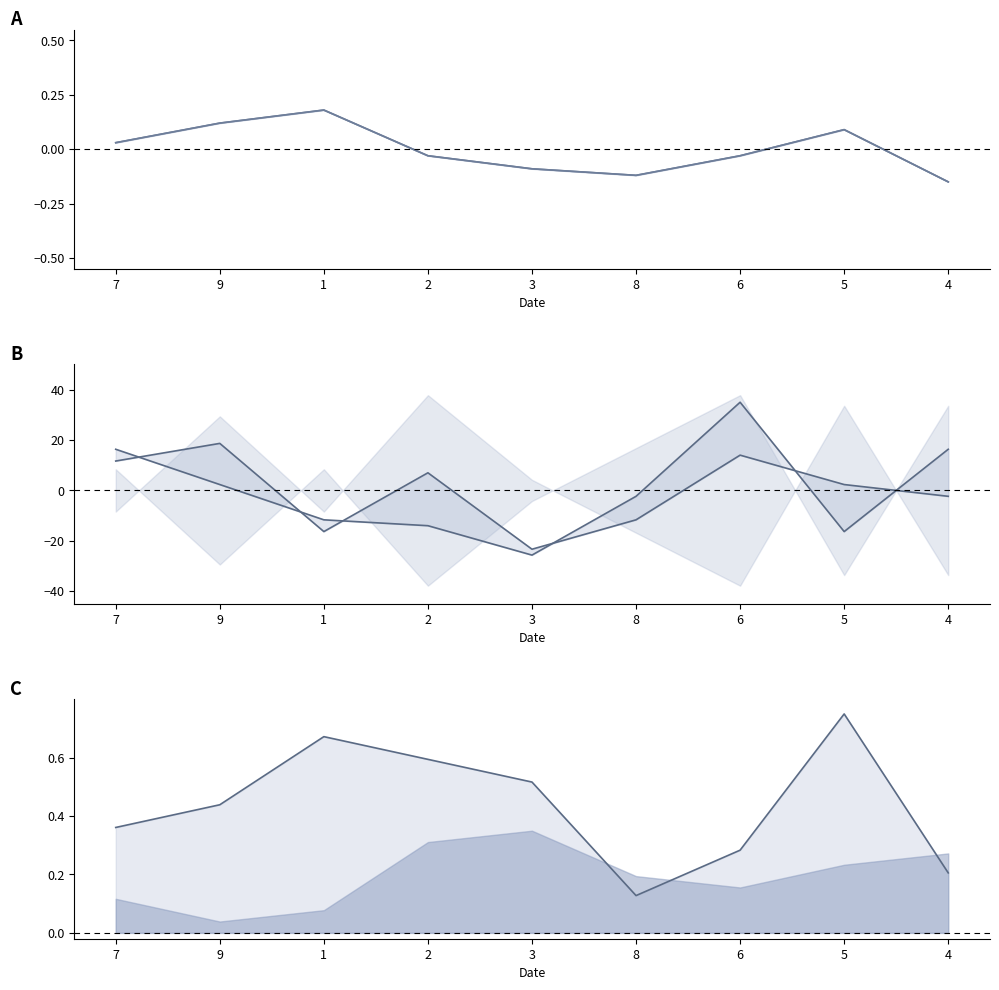

Is this an area chart (filled region under the line)?

No